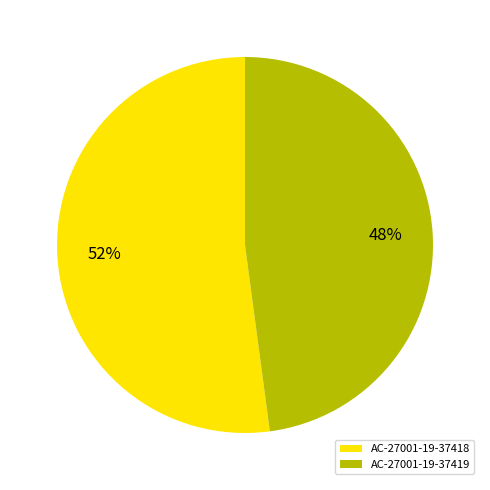

Rank the categories by value from highest to lowest.

AC-27001-19-37418, AC-27001-19-37419